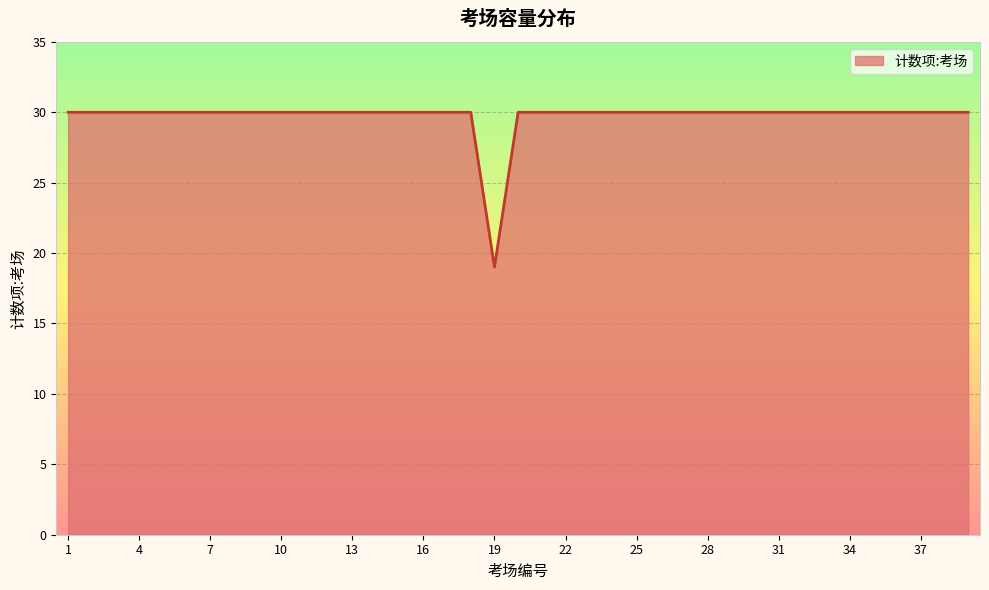

What is the smallest value displayed?

19